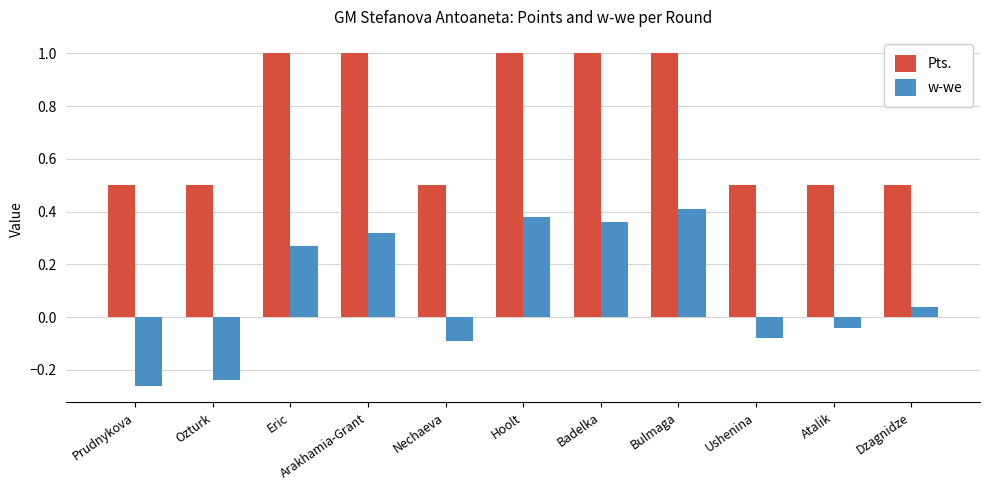

What is the total value across all series at Bulmaga?

1.4